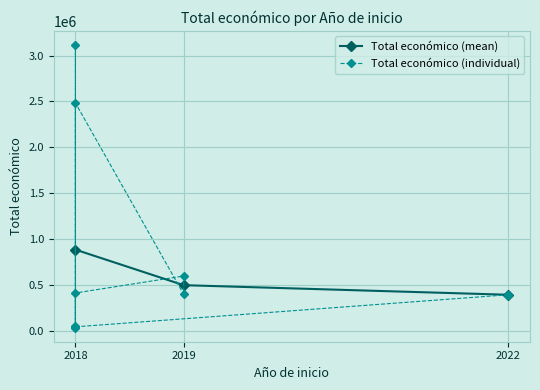

What is the value of the 10th point from the left?

46300